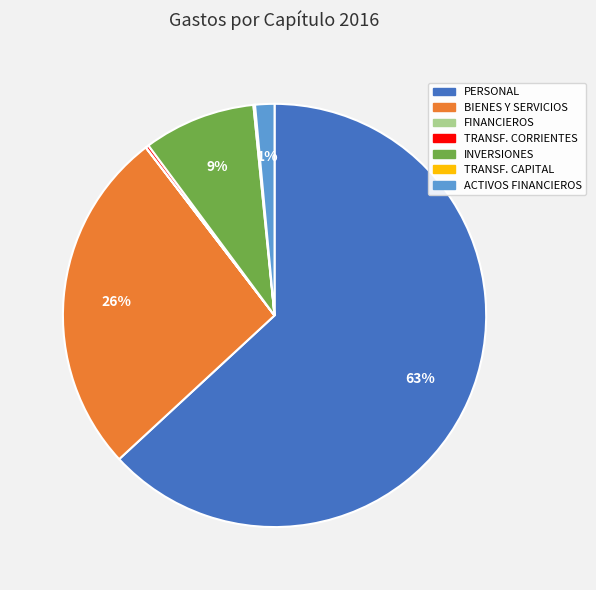

To the nearest percent, what percentage of the pie is BIENES Y SERVICIOS?

26%